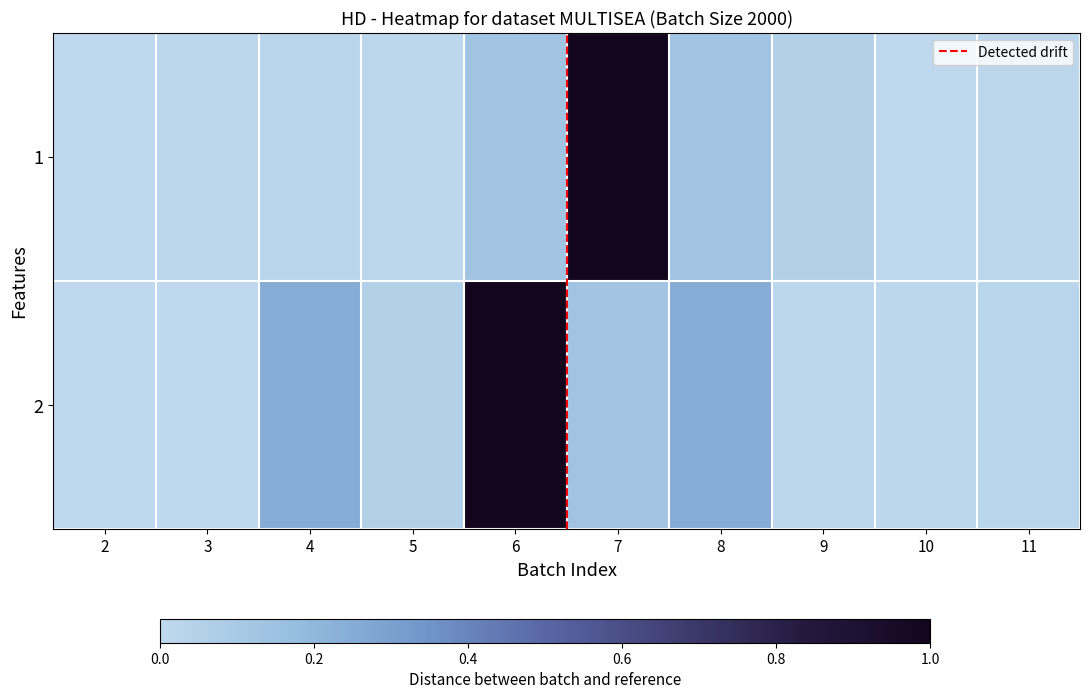

Between 8 and 10, which is larger?

8